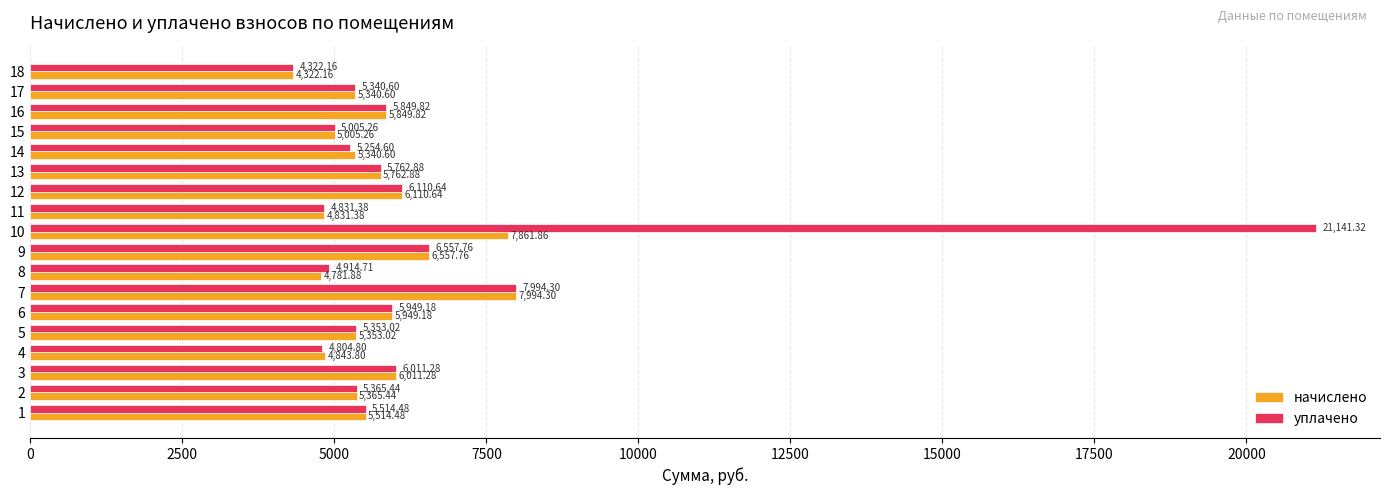

What is the difference between the second highest and second lowest values in the начислено series?

3080.0